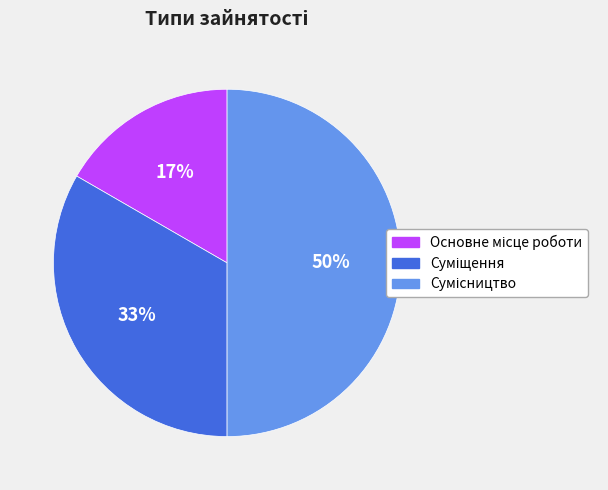

To the nearest percent, what is the difference between the largest and smallest slice percentages?

33%